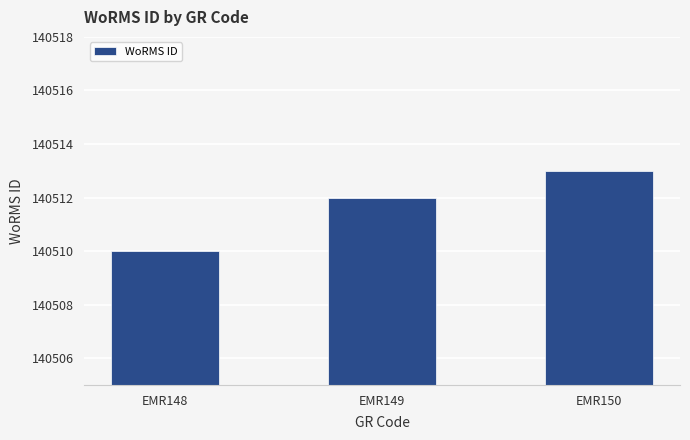

Reading left to right, extract all data points from this chart.

140510	140512	140513